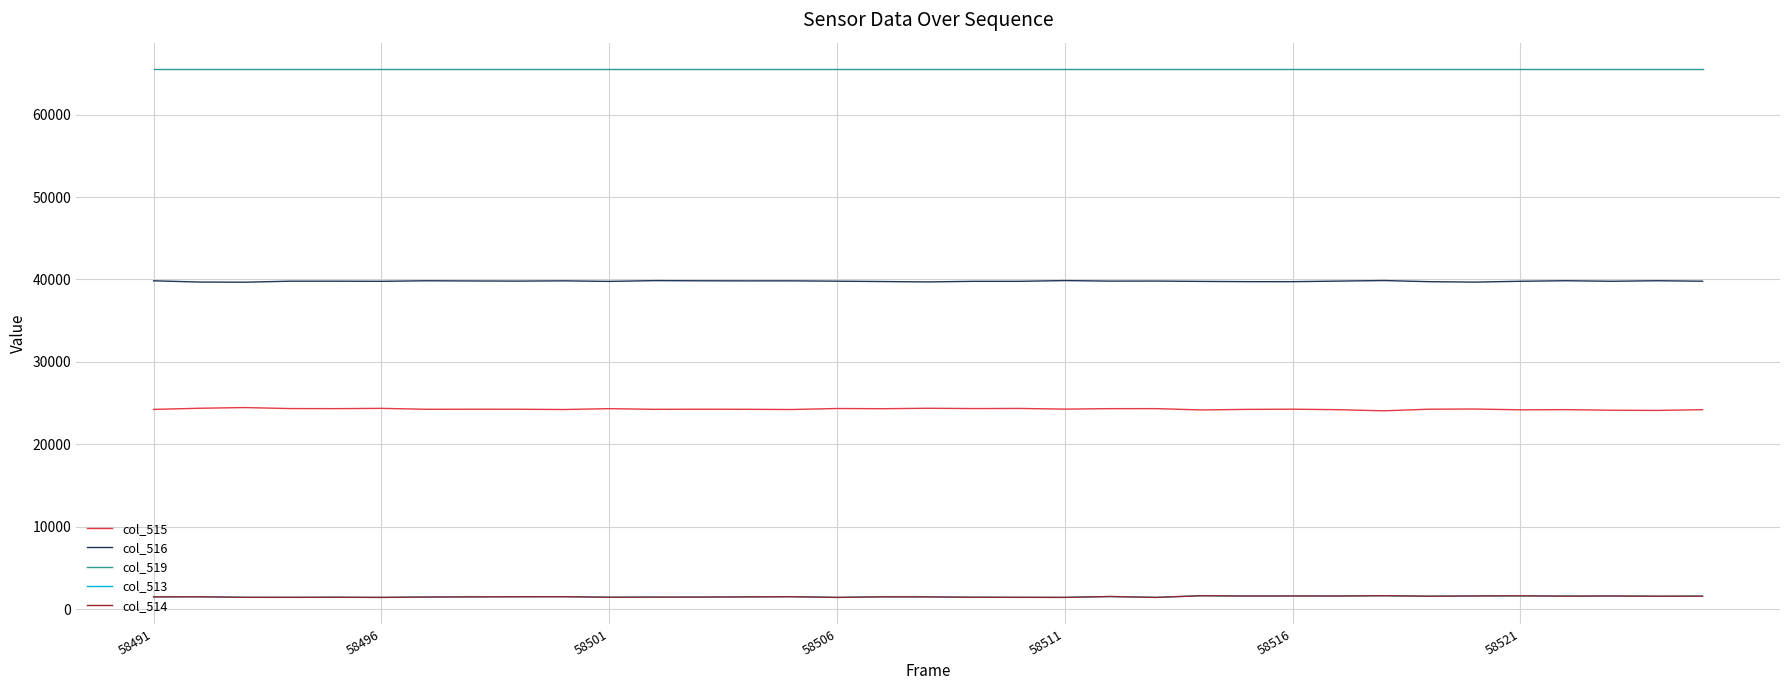

What is the lowest value of the col_515 series?

24054